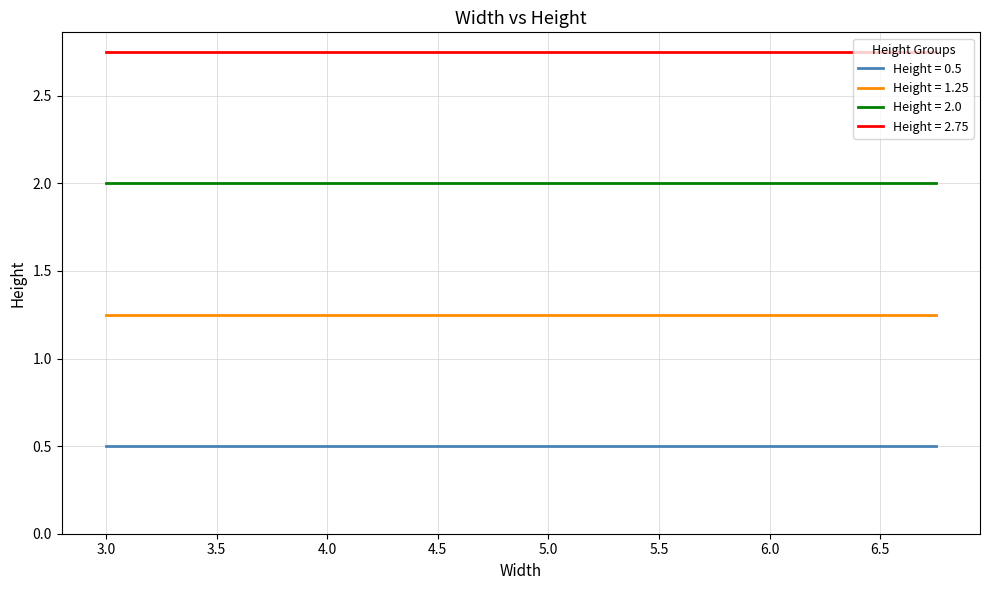

True or false: Height = 2.0 has more than 2 points higher than both neighbors.

False